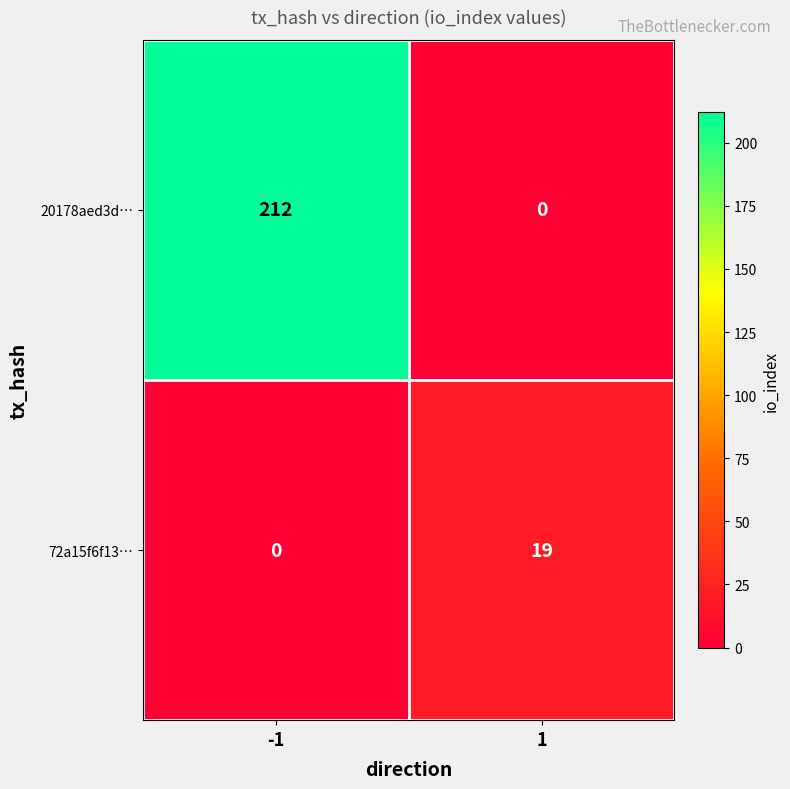

How many values in the 20178aed3d… series are below 212?

1